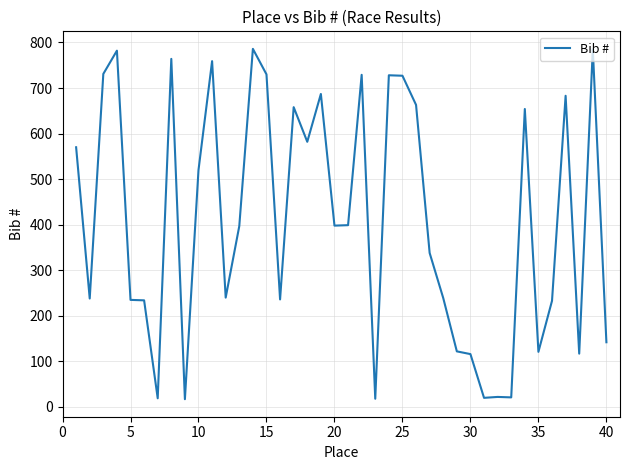

What is the minimum value shown in the chart?

17